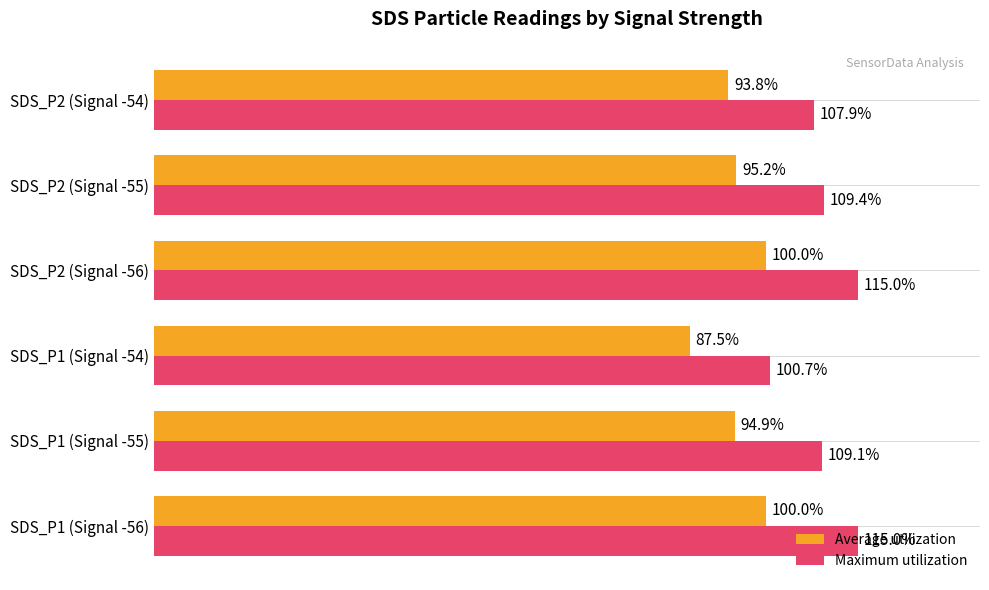

Which label corresponds to the smallest value in the chart?

SDS_P1 (Signal -54)